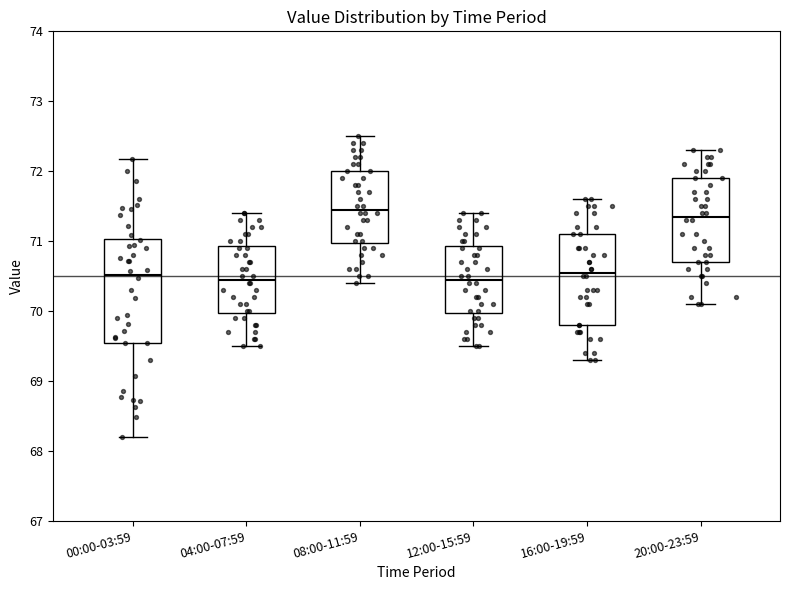

Where does the median line of the box for 00:00-03:59 sit on the y-axis? The values are not printed on the chart, so give them approximately, as read against the axis.

70.5